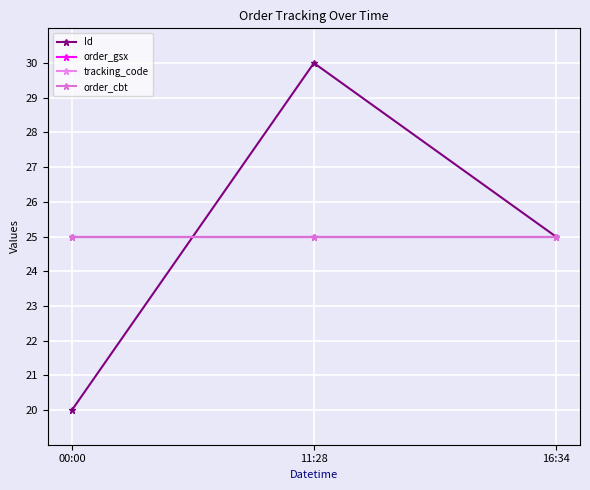

Between 11:28 and 16:34, which is larger?

11:28